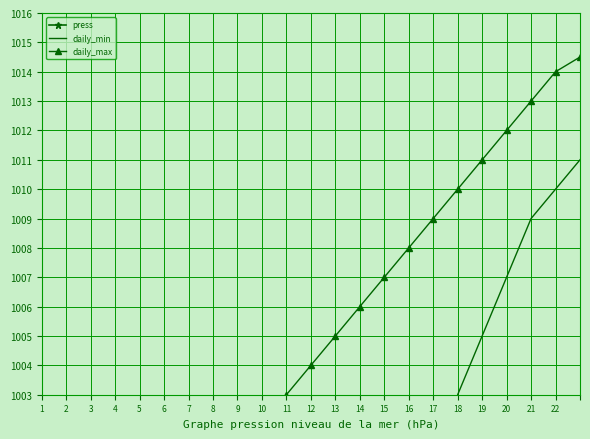

At how many categories does at least one series exceed 991?

23